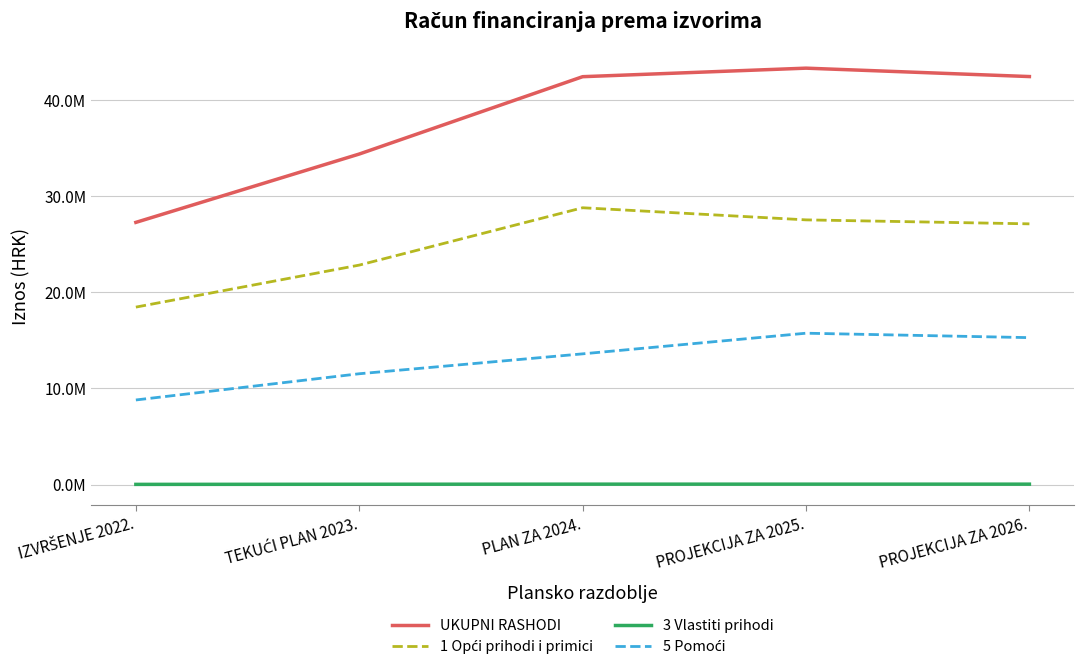

True or false: 3 Vlastiti prihodi has more than 2 interior local peaks.

False